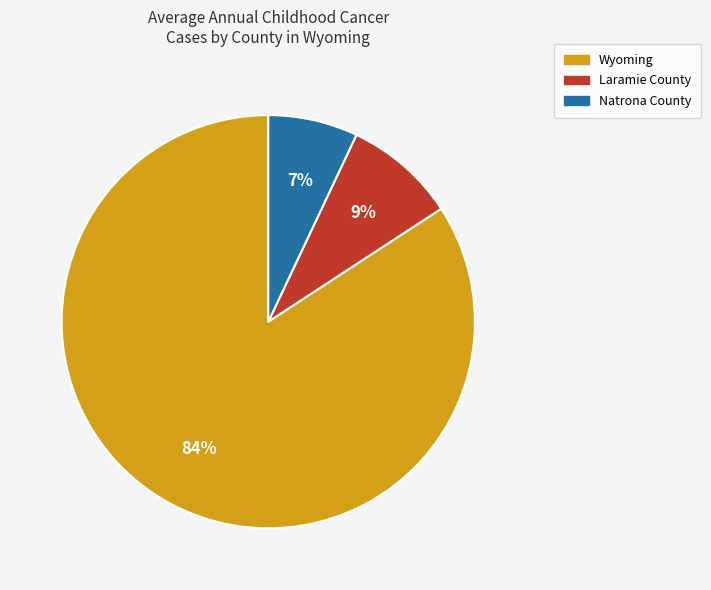

To the nearest percent, what is the average slice percentage?

33%